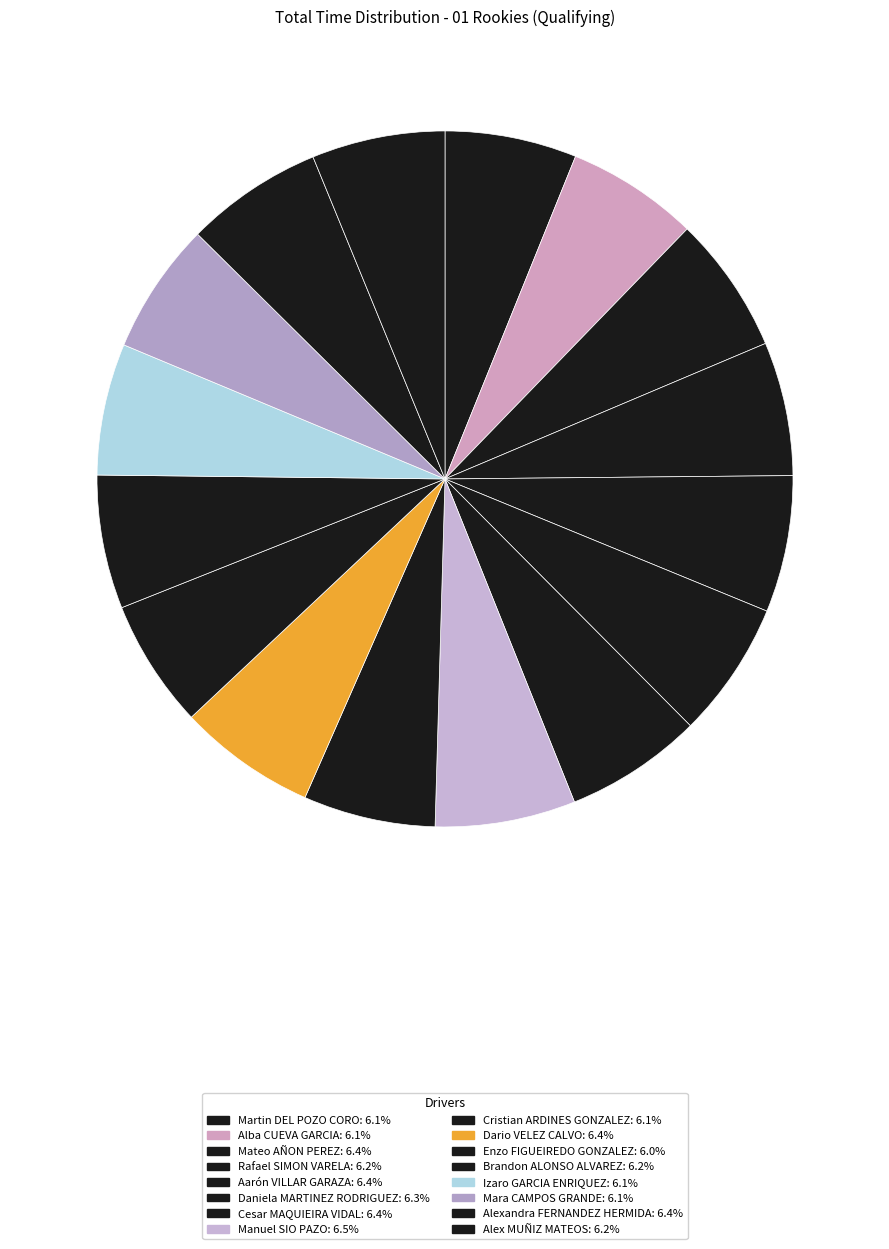

Does any single category account for the majority?

No